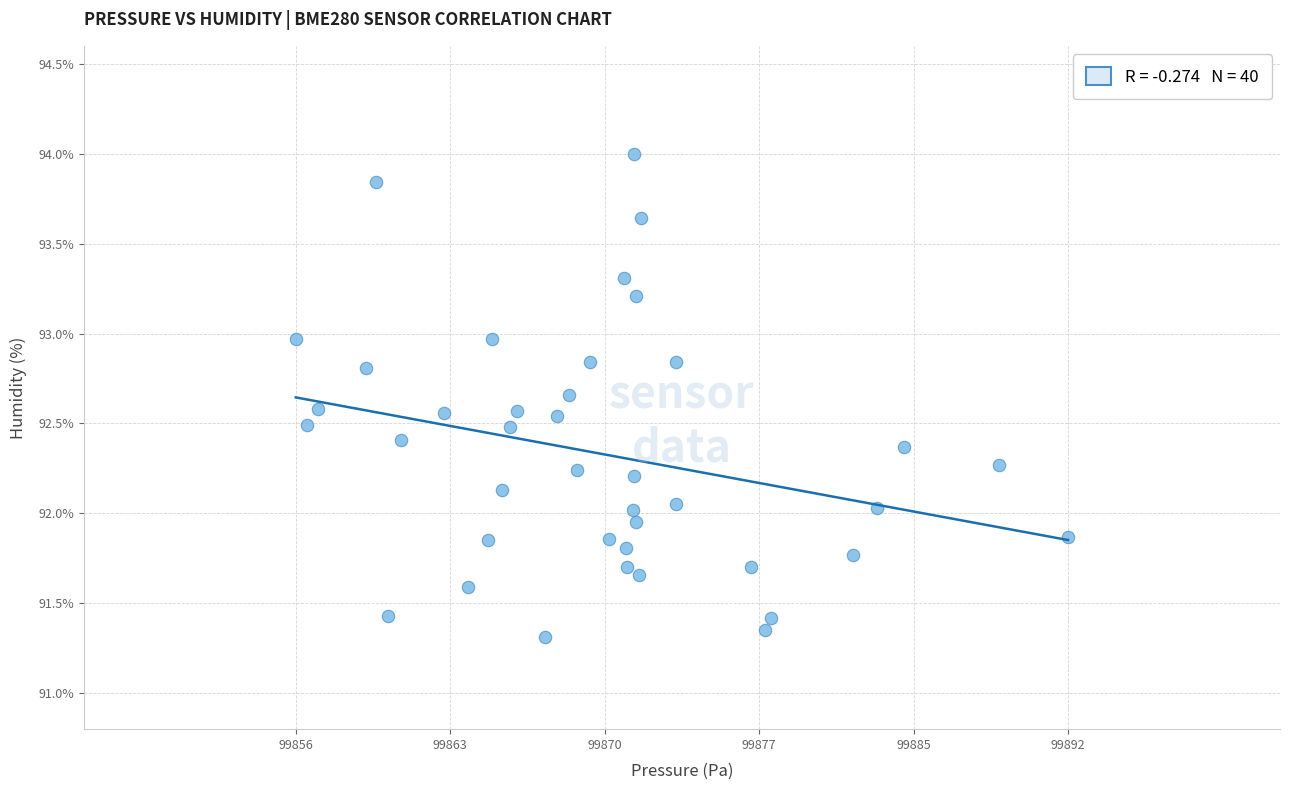

What is the range of Y values (max minus min)?

2.7